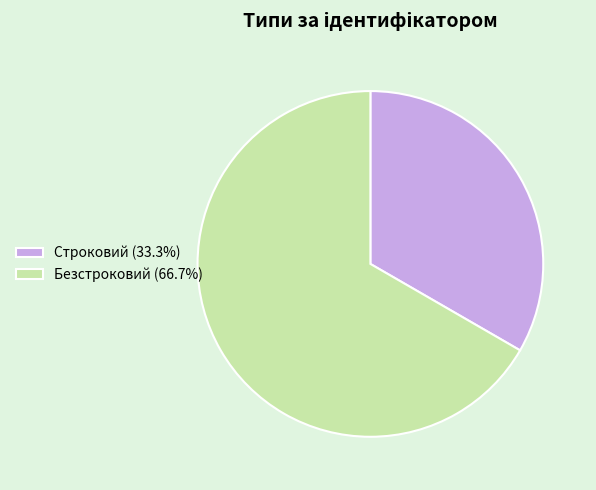

Is there any slice that represents more than half of the pie?

Yes